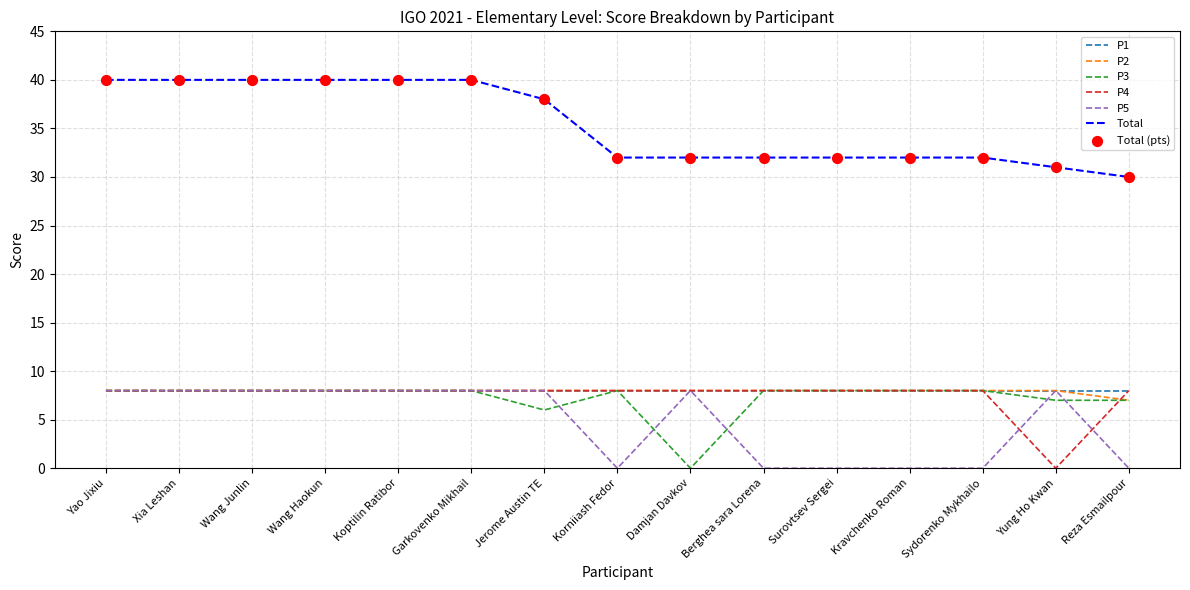

At which label is P3 closest to 4?

Jerome Austin TE